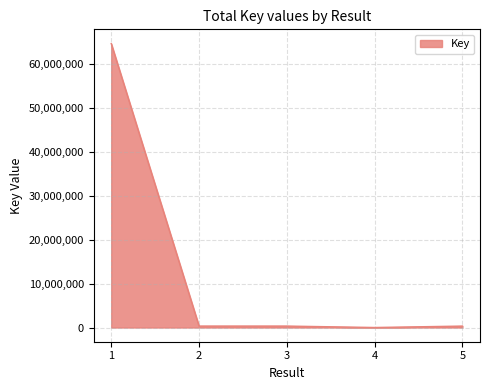

What is the sum of all values?

65734556